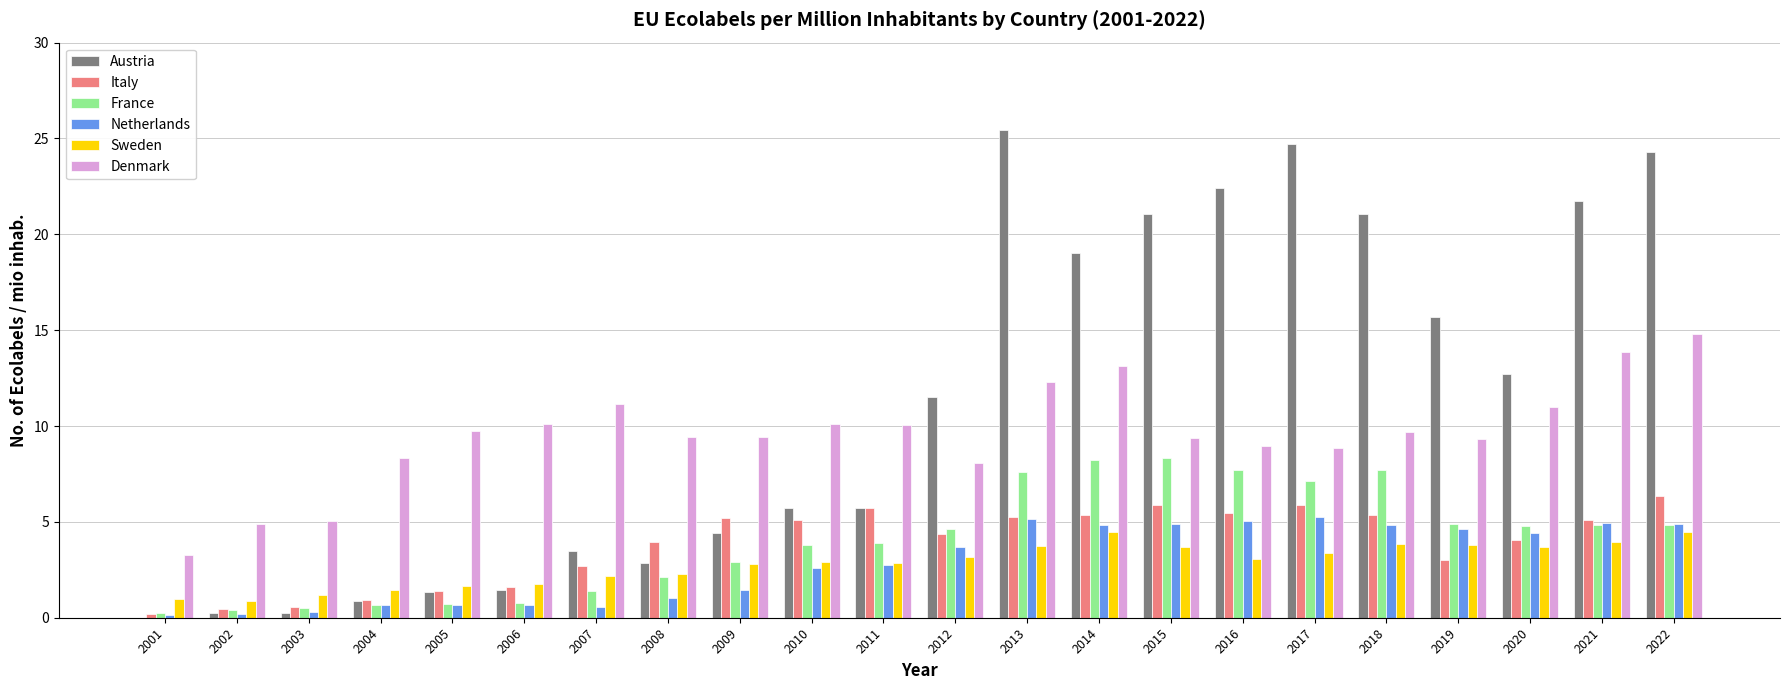

How many values in Austria are above zero?

21